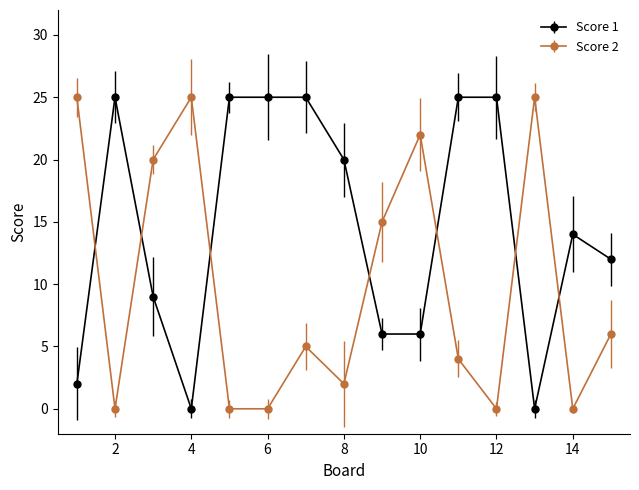

Reading left to right, transcribe all the data shown in this chart.

Score 1: 2	25	9	0	25	25	25	20	6	6	25	25	0	14	12
Score 2: 25	0	20	25	0	0	5	2	15	22	4	0	25	0	6